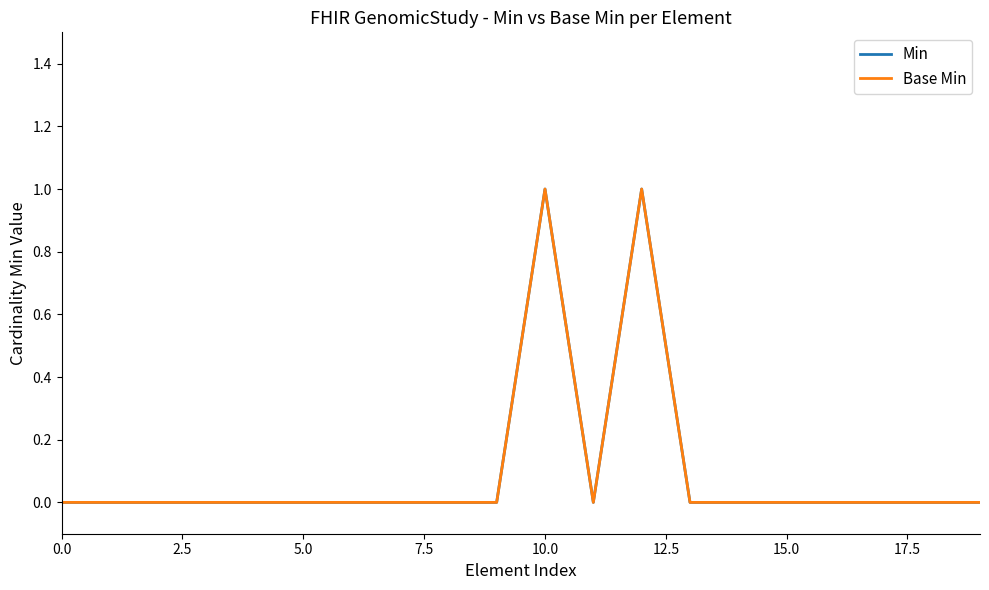

True or false: Base Min and Min intersect in this chart.

False